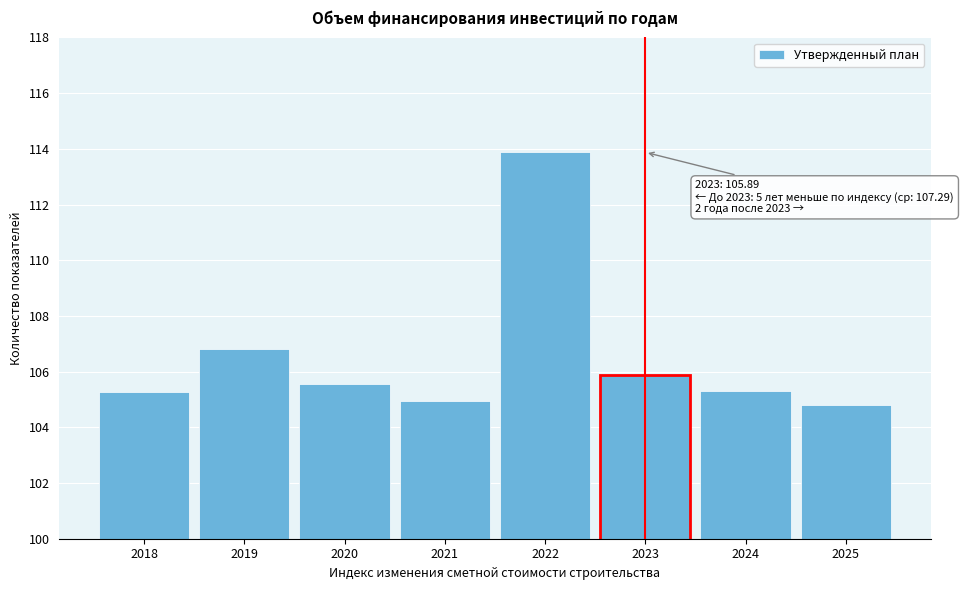

Reading left to right, extract all data points from this chart.

2018=105.3	2019=106.8	2020=105.6	2021=104.9	2022=113.9	2023=105.9	2024=105.3	2025=104.8